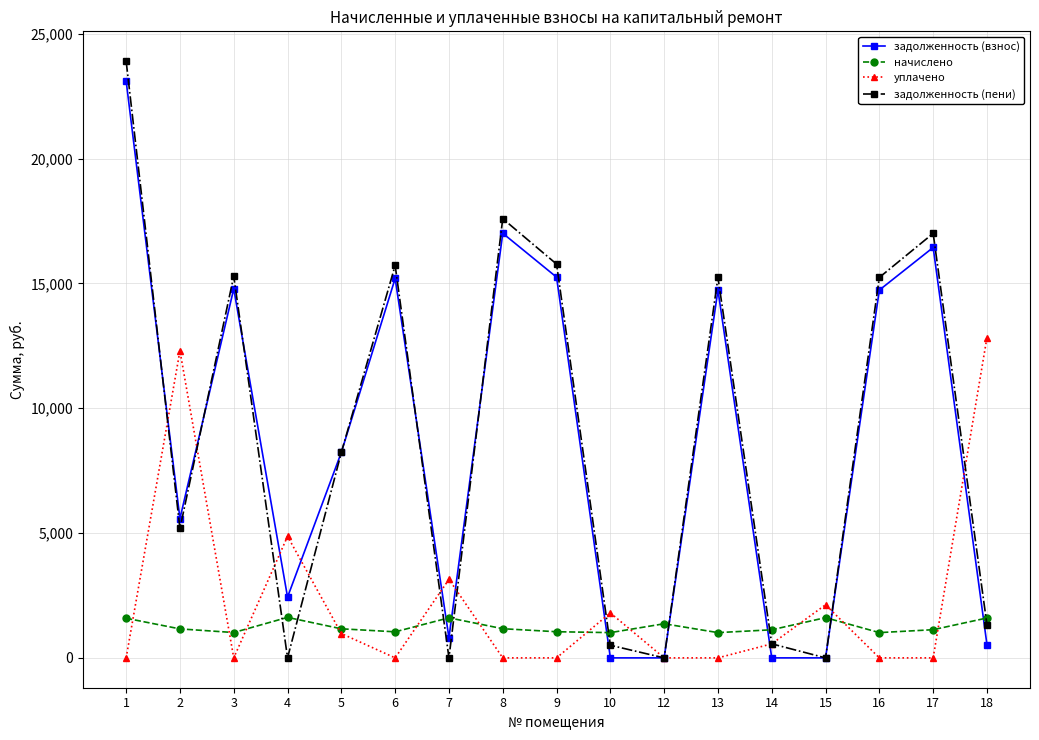

What is the spread (max minus min) of values at 2?

11141.9